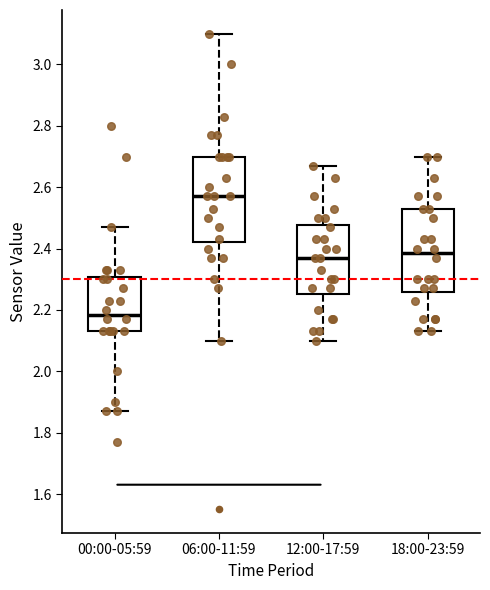

Where is the lower edge of the box for 00:00-05:59 on the y-axis? The values are not printed on the chart, so give them approximately, as read against the axis.

2.14